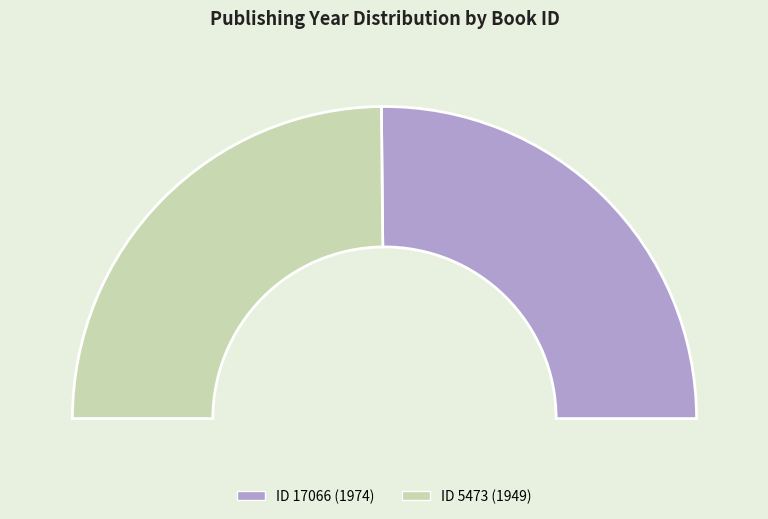

The 5473 slice represents 55% of the pie. True or false?

False